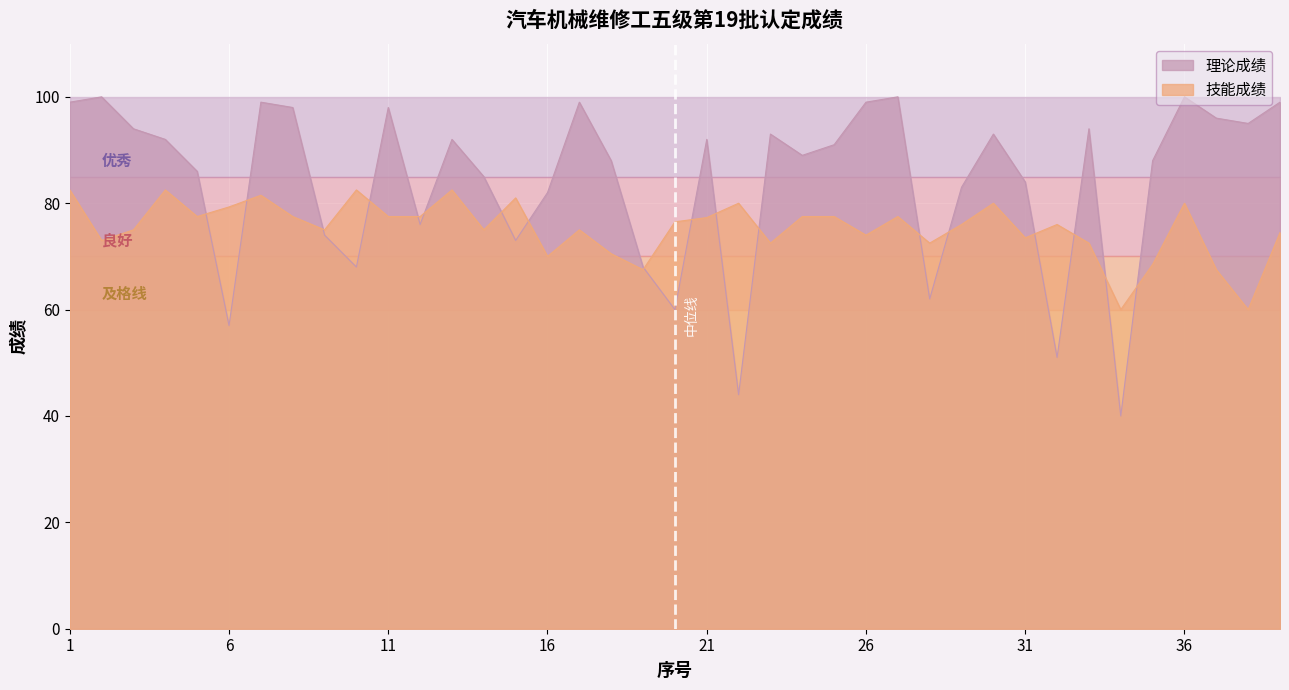

Which series ends up on top after the final intersection of 理论成绩 and 技能成绩?

理论成绩